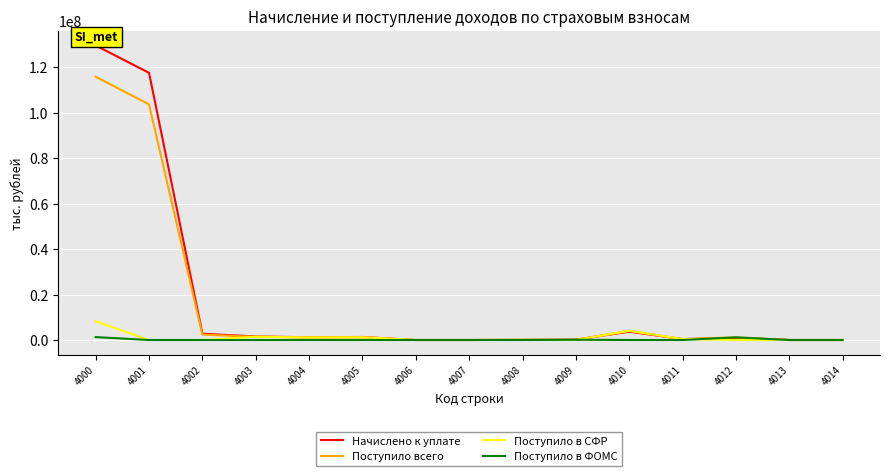

At which category is the sum across all series the highest?

4000